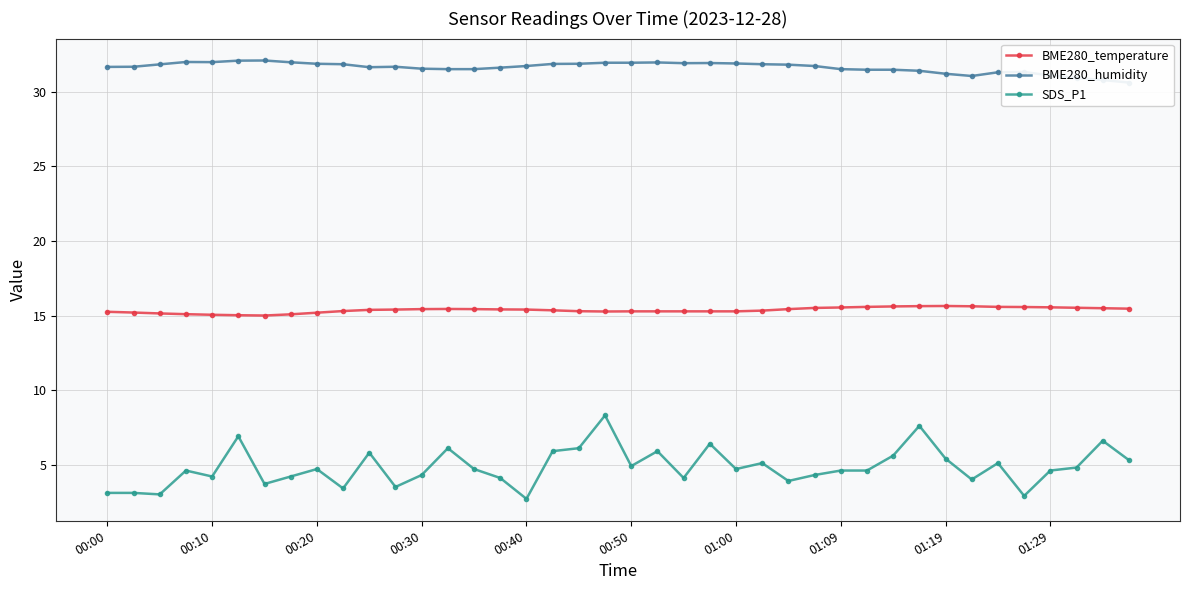

True or false: SDS_P1 and BME280_temperature intersect in this chart.

False